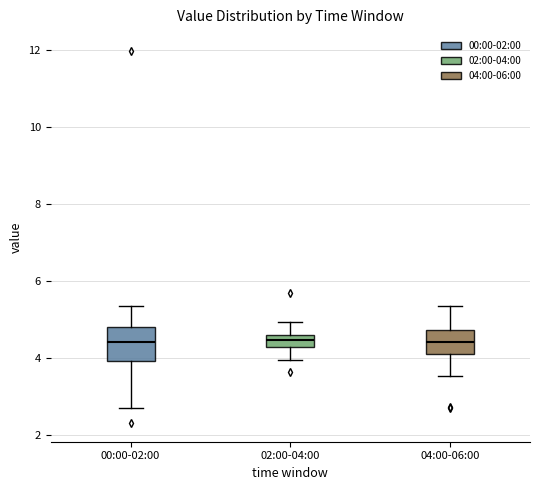

Reading left to right, transcribe this box plot: for each box, give where its median line is, the range the box spans, and where its two whiskers end, as read against the y-axis. The values are not printed on the chart, so give them approximately, as read against the axis.

00:00-02:00: median 4.4, box 4.0 to 4.8, whiskers 2.8 to 5.4
02:00-04:00: median 4.4, box 4.2 to 4.6, whiskers 4.0 to 5.0
04:00-06:00: median 4.4, box 4.0 to 4.8, whiskers 3.6 to 5.4